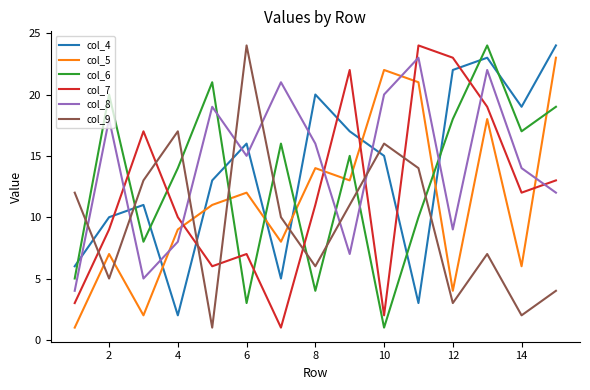

Which series ends up on top after the final intersection of col_9 and col_5?

col_5